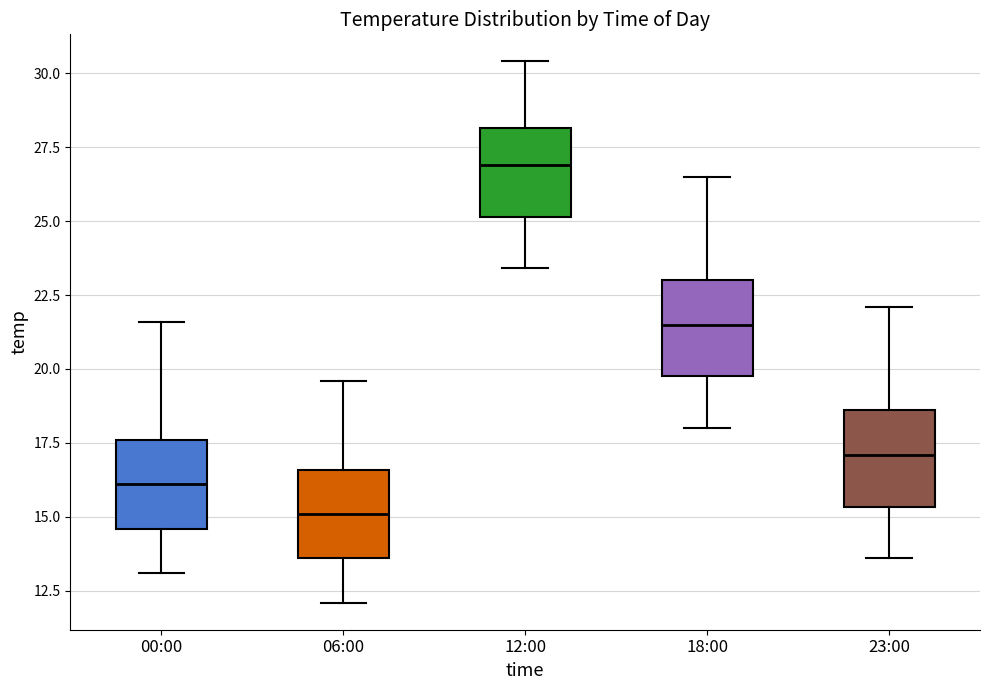

Reading left to right, transcribe this box plot: for each box, give where its median line is, the range the box spans, and where its two whiskers end, as read against the y-axis. The values are not printed on the chart, so give them approximately, as read against the axis.

00:00: median 16.0, box 14.5 to 17.5, whiskers 13.0 to 21.5
06:00: median 15.0, box 13.5 to 16.5, whiskers 12.0 to 19.5
12:00: median 27.0, box 25.0 to 28.0, whiskers 23.5 to 30.5
18:00: median 21.5, box 20.0 to 23.0, whiskers 18.0 to 26.5
23:00: median 17.0, box 15.5 to 18.5, whiskers 13.5 to 22.0